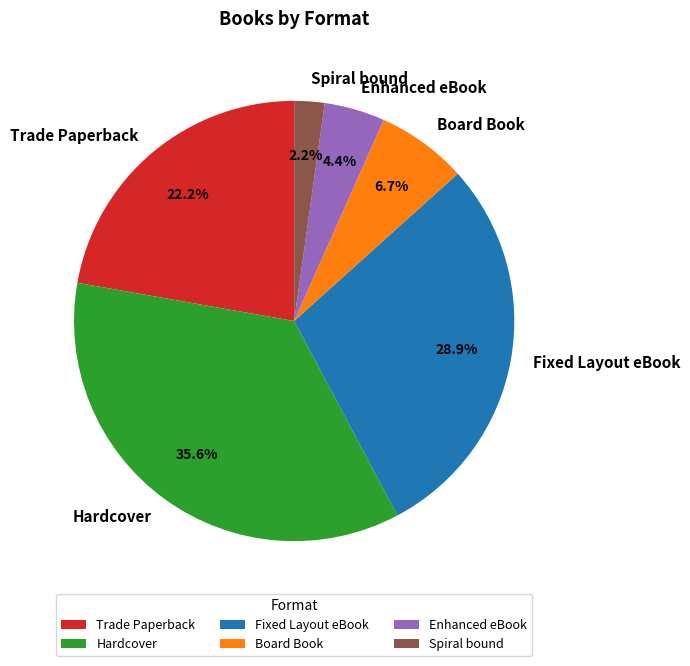

Approximately how many times larger is the value at Enhanced eBook compared to Spiral bound?

2.0